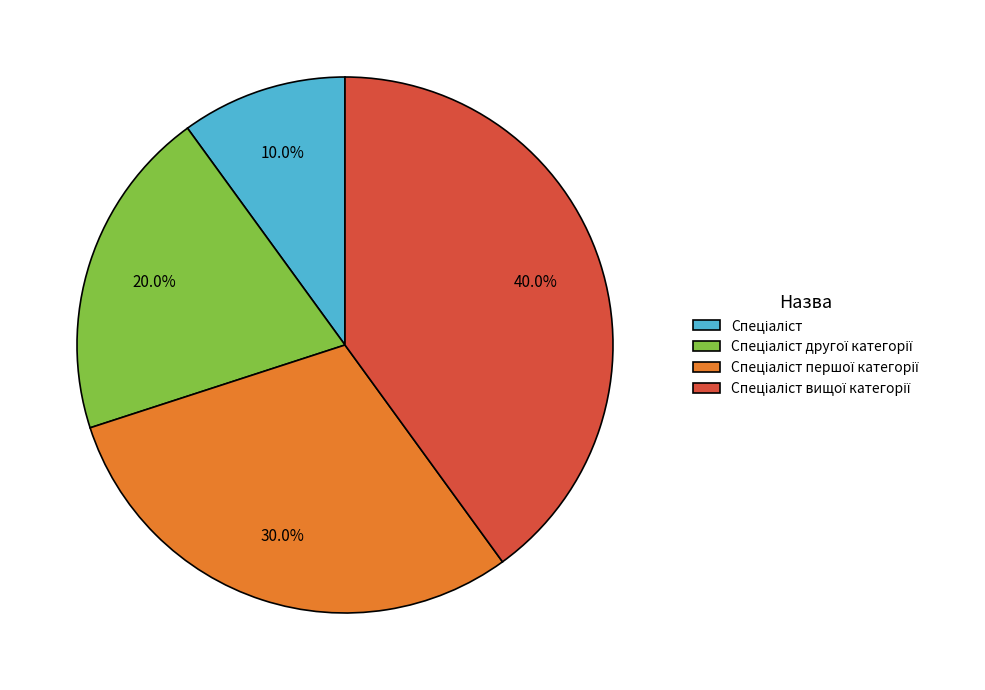

Is there any slice that represents more than half of the pie?

No